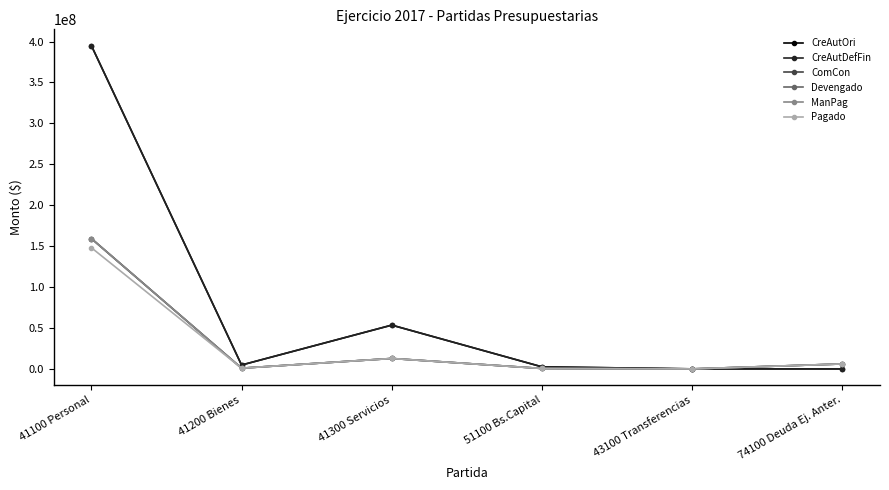

Is this an area chart (filled region under the line)?

No